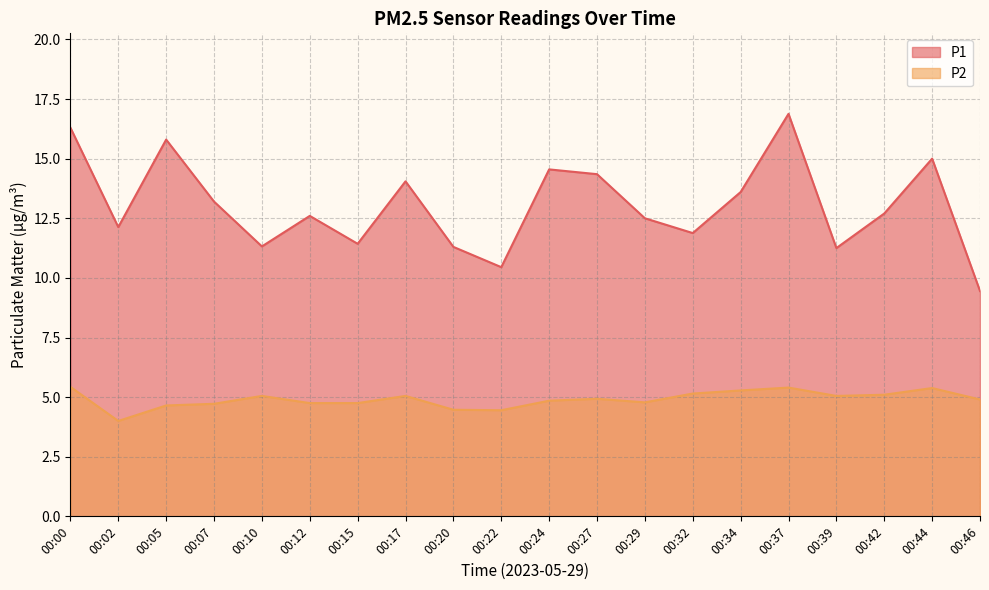

Does the chart display data point markers on the line(s)?

No